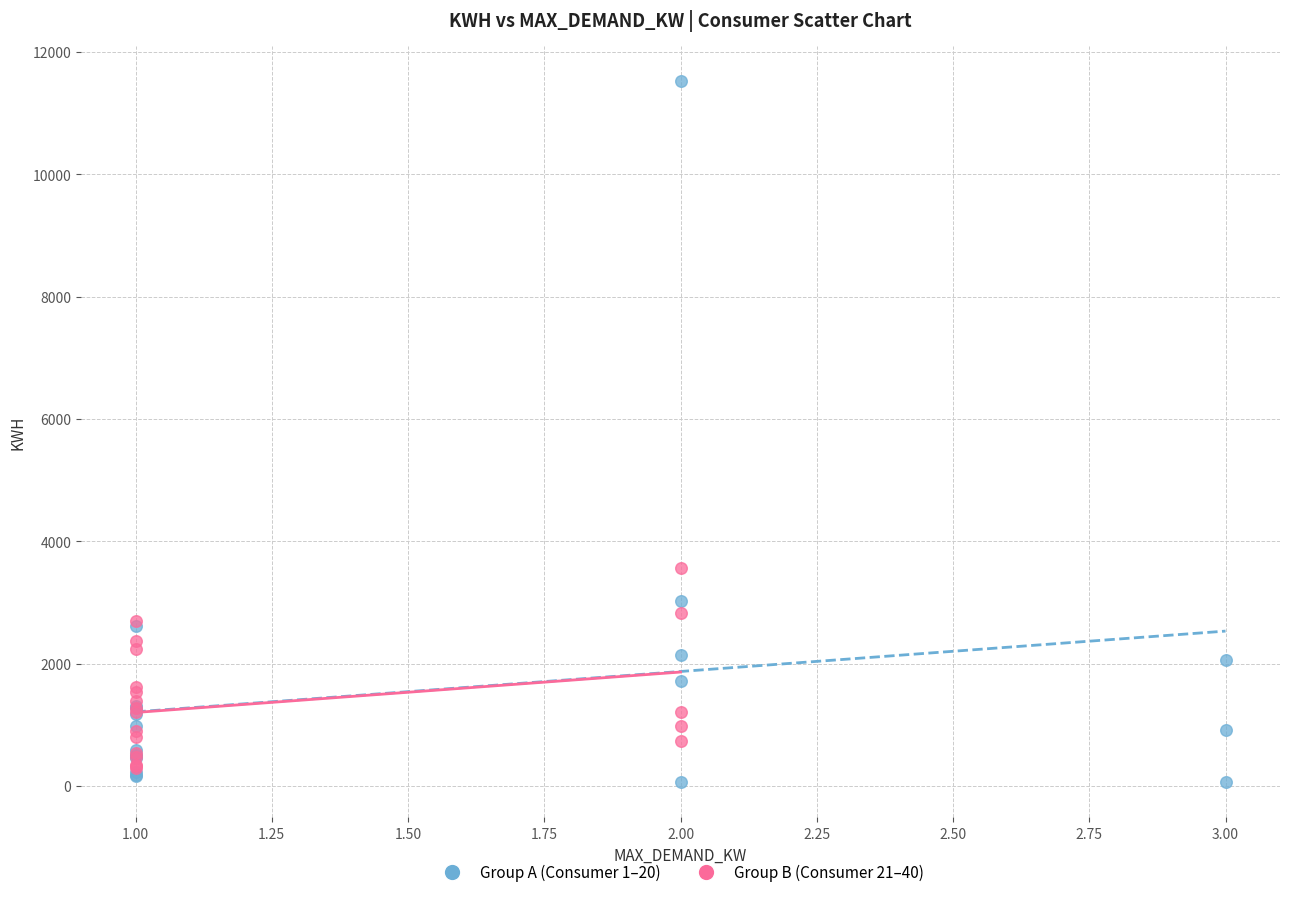

Which series contains the highest Y value?

Group A (Consumer 1–20)